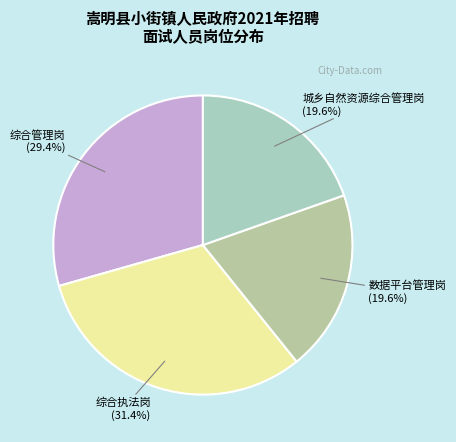

Combined, do 数据平台管理岗 and 综合执法岗 account for over 50%?

Yes